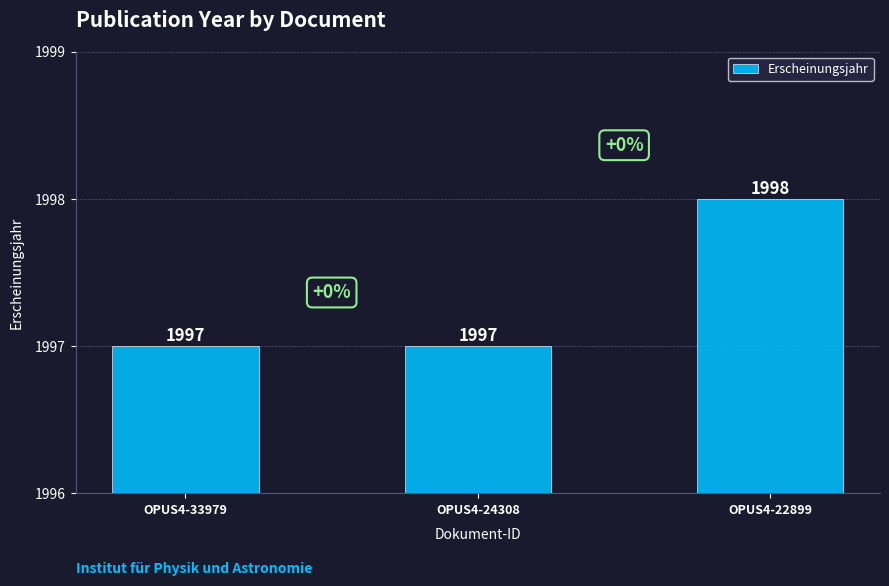

What is the minimum value shown in the chart?

1997